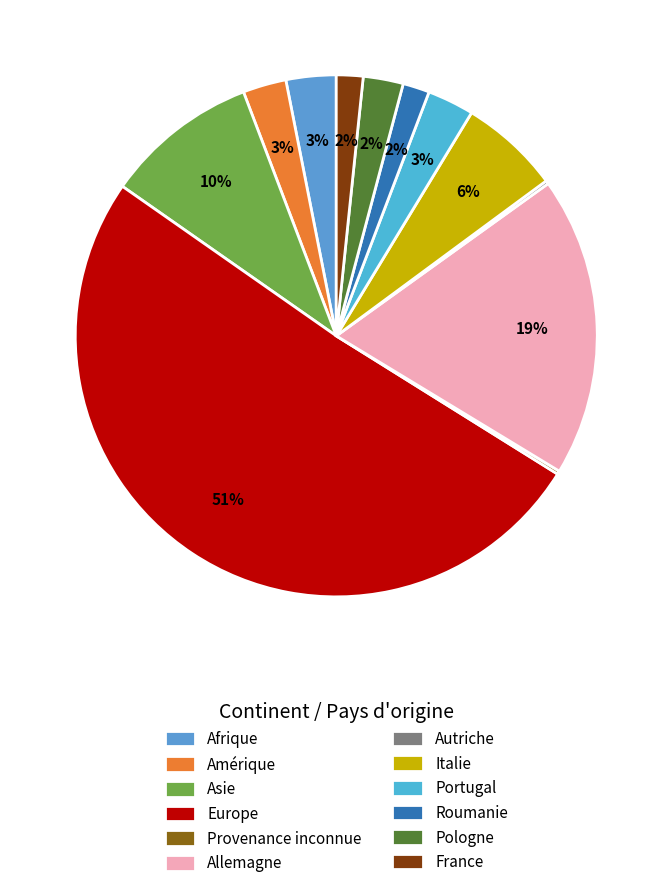

Approximately how many times larger is the value at Allemagne compared to Asie?

2.0